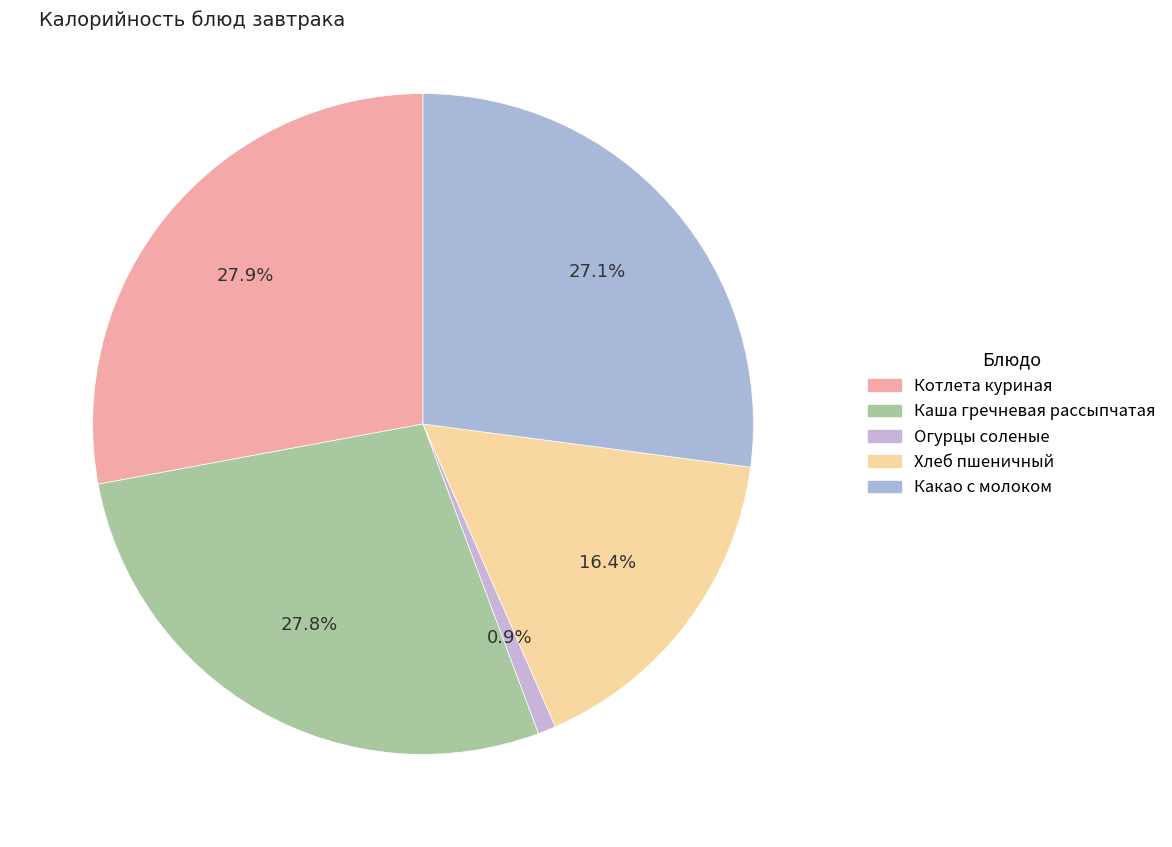

How many slices are in this pie chart?

5